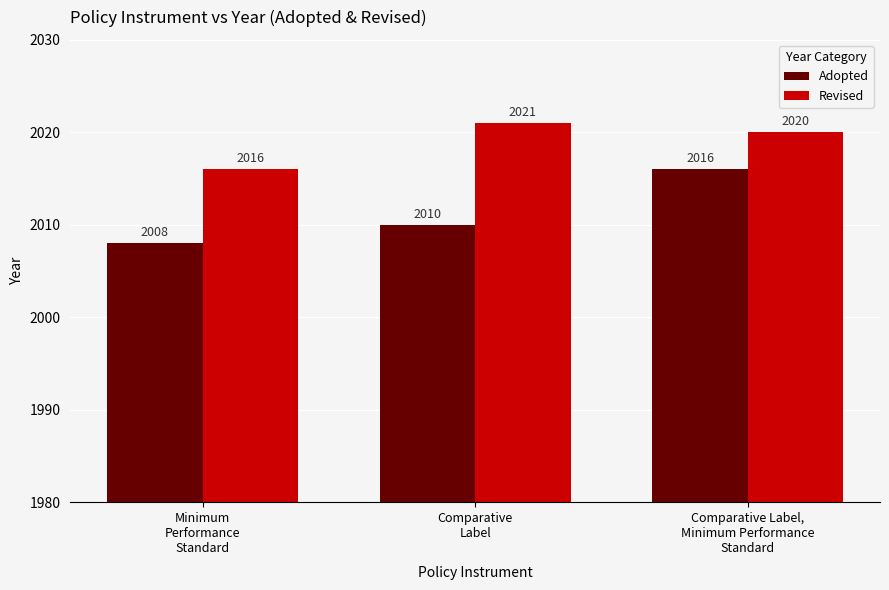

Which series has the largest range (max minus min)?

Adopted